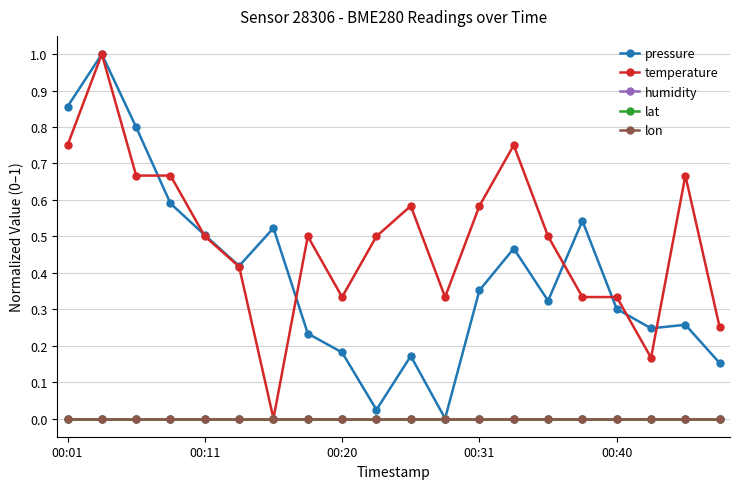

Does the chart have visible grid lines?

Yes